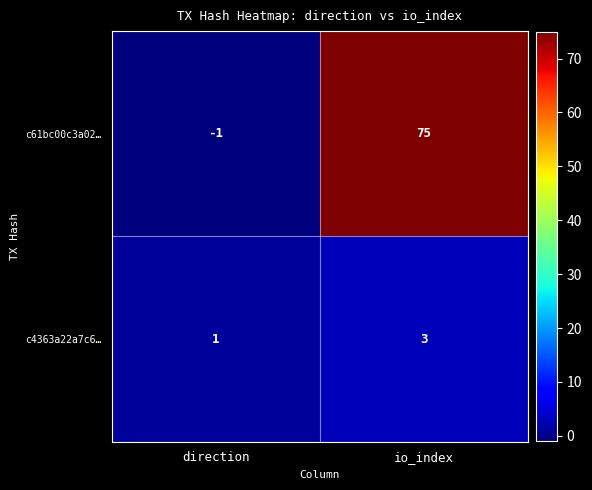

Which series changed the most between direction and io_index?

c61bc00c3a02…